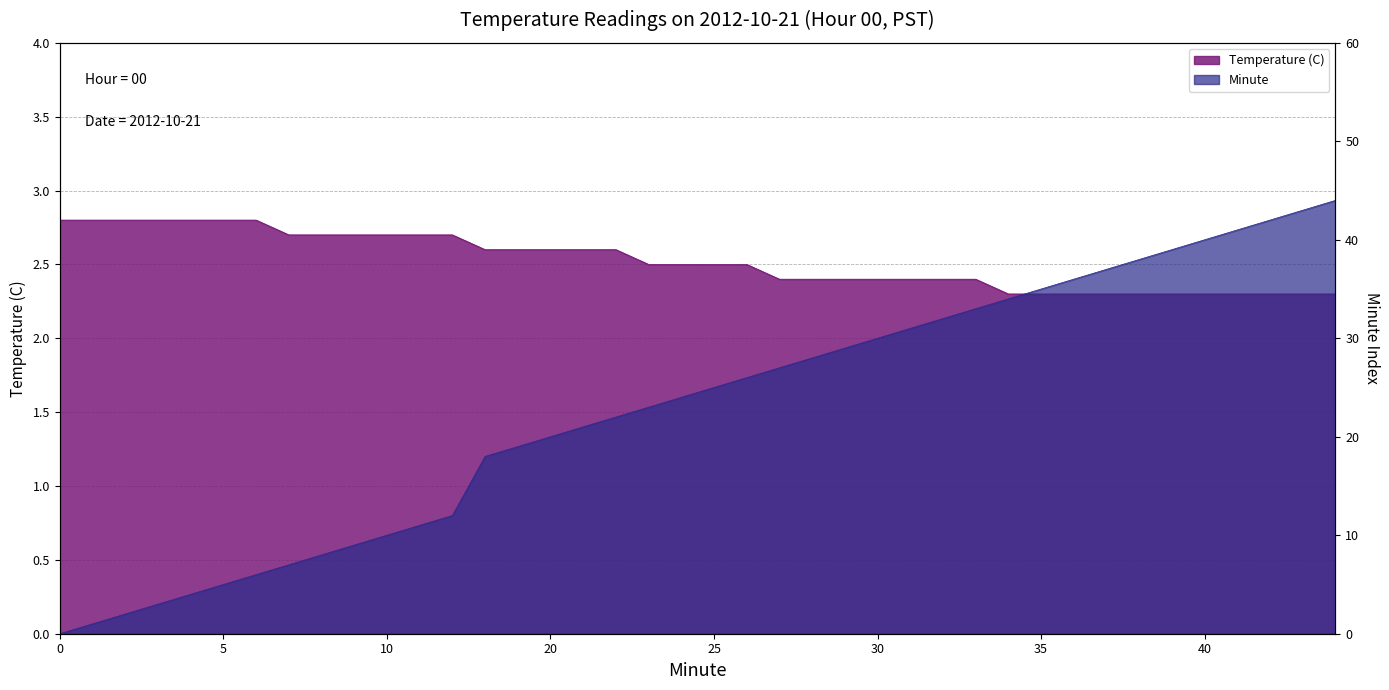

How many lines are shown in the chart?

2